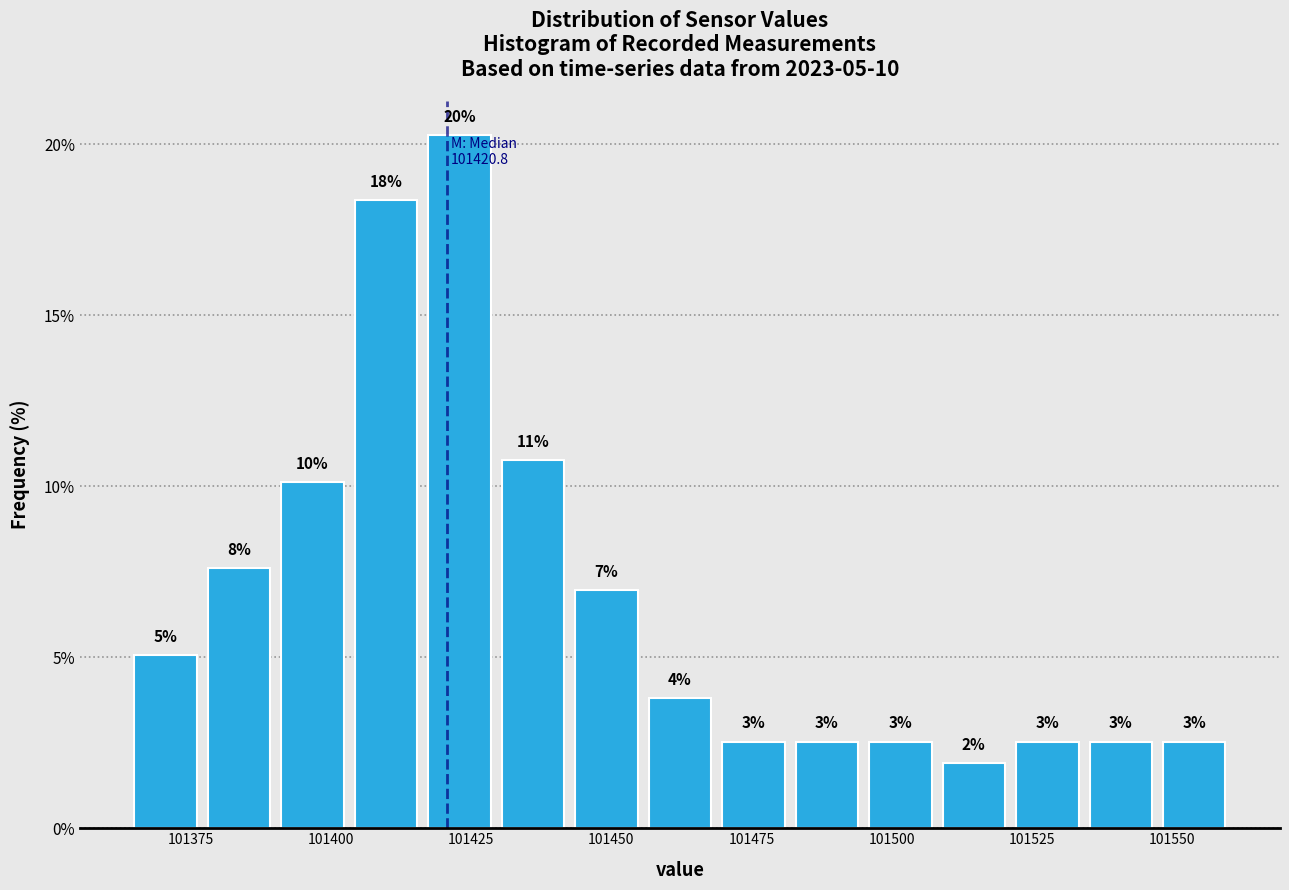

Read against the x-axis, roughly where is the centre of the tallest bar?

101425